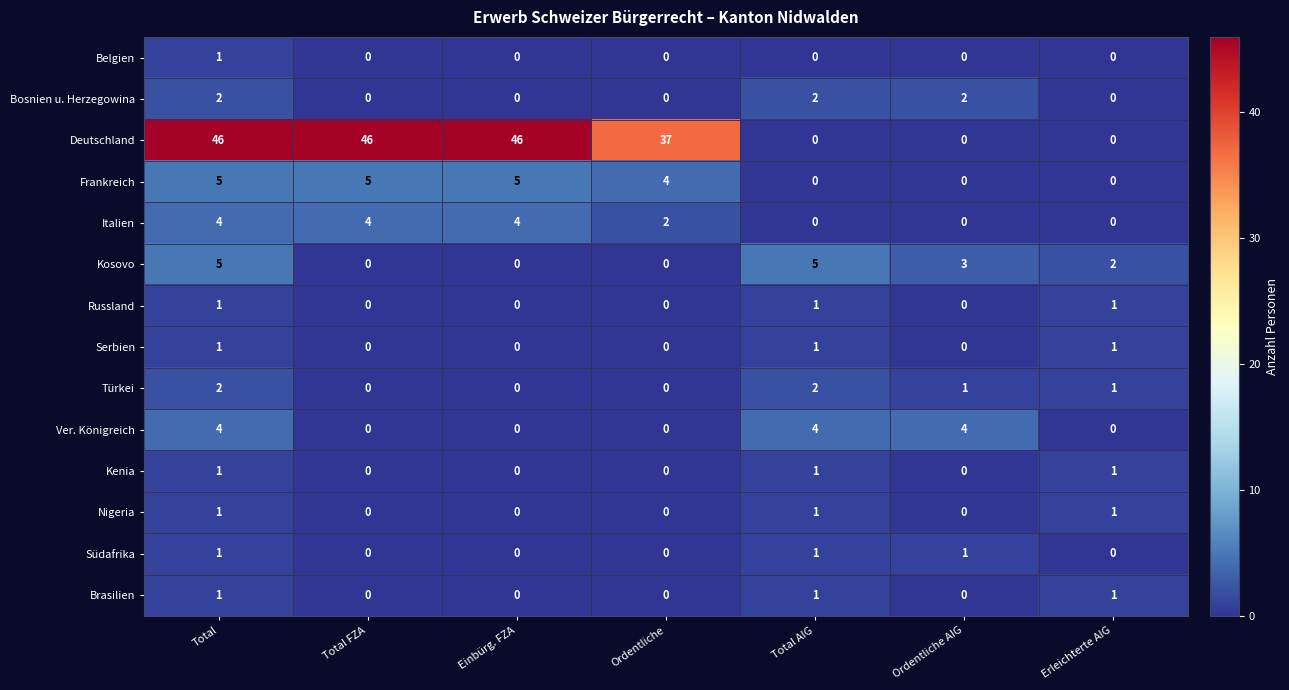

The Bosnien u. Herzegowina series shows 0 at Ordentliche. True or false?

True